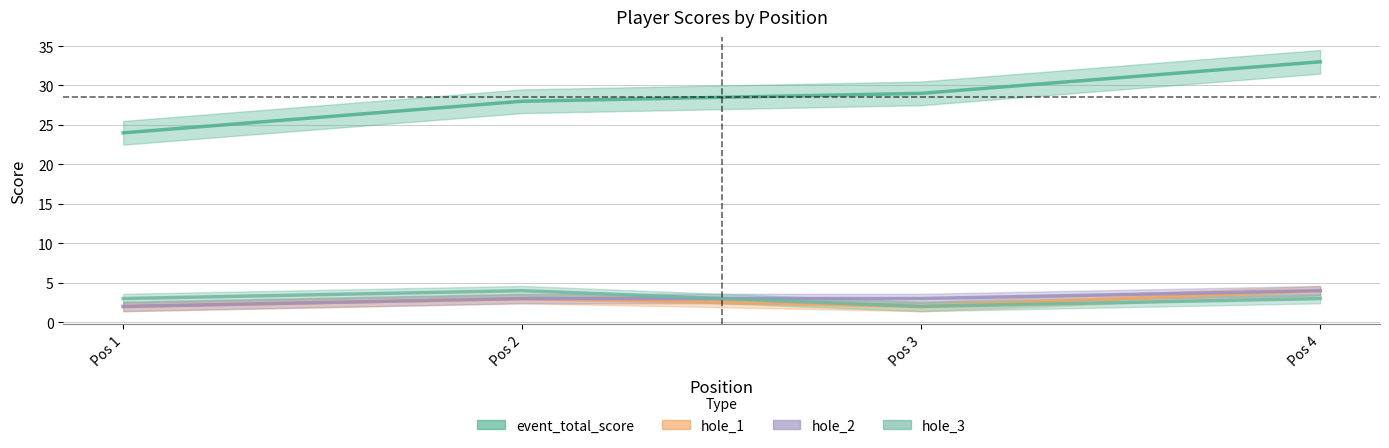

Where does the hole_2 series first go above 3?

Pos 4